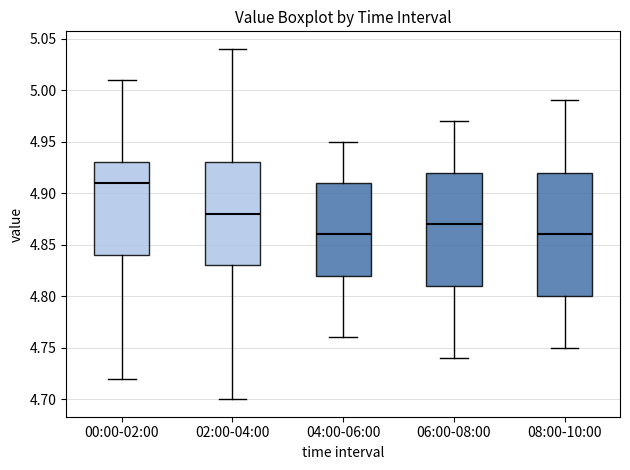

Where is the lower edge of the box for 00:00-02:00 on the y-axis? The values are not printed on the chart, so give them approximately, as read against the axis.

4.84